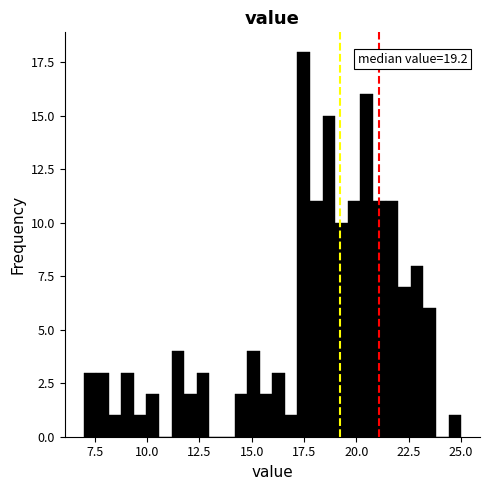

Read against the x-axis, roughly where is the centre of the tallest bar?

17.5